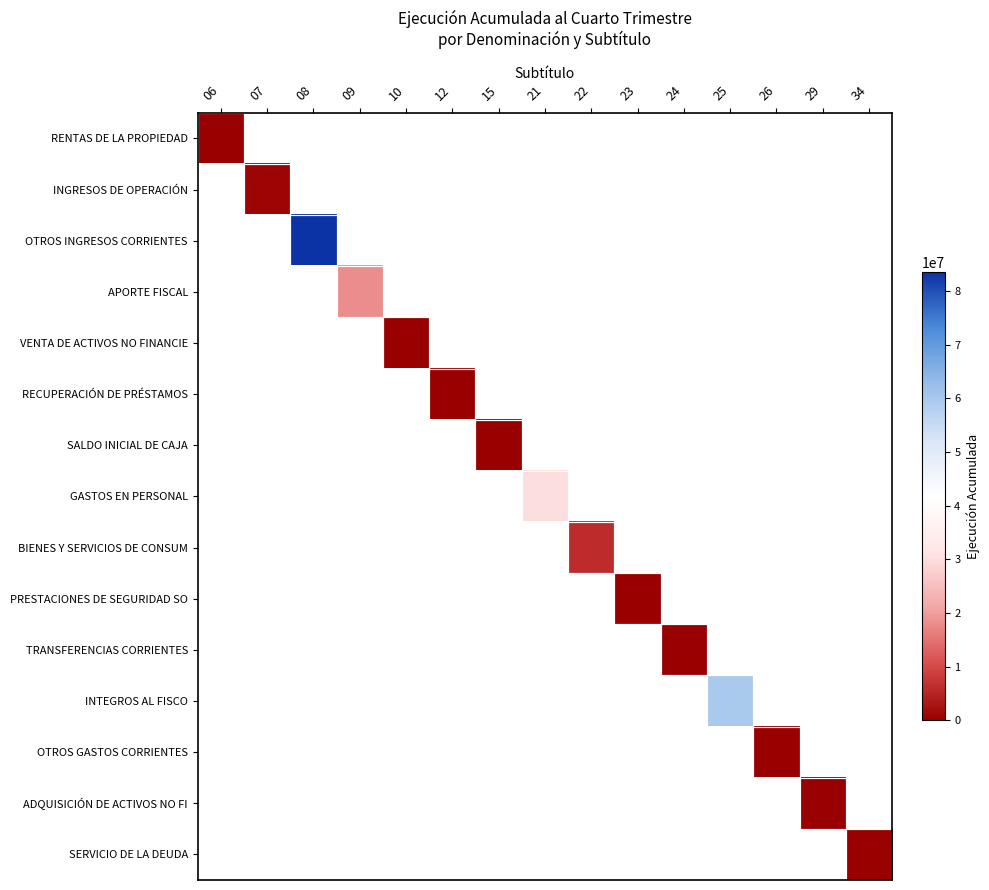

Is the value of RENTAS DE LA PROPIEDAD at 10 greater than the value of VENTA DE ACTIVOS NO FINANCIE at 21?

No